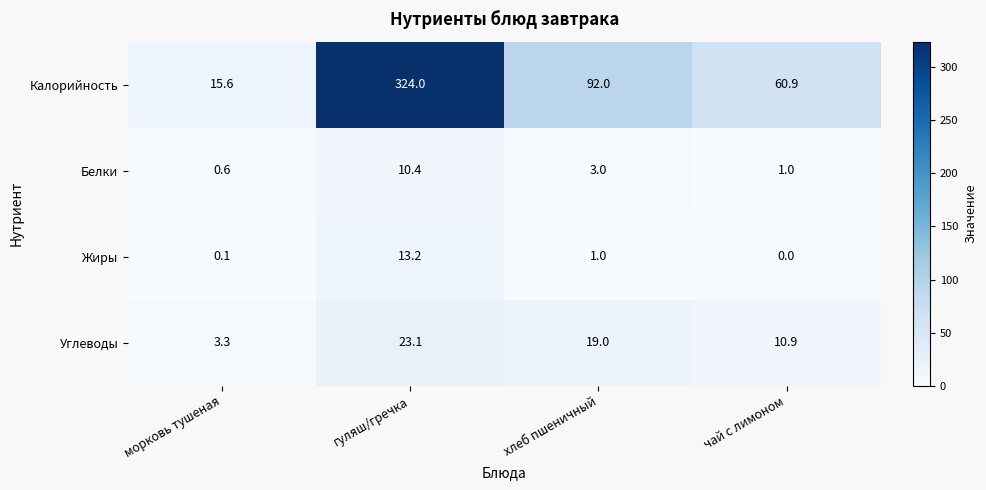

What is the spread (max minus min) of values at хлеб пшеничный?

91.0